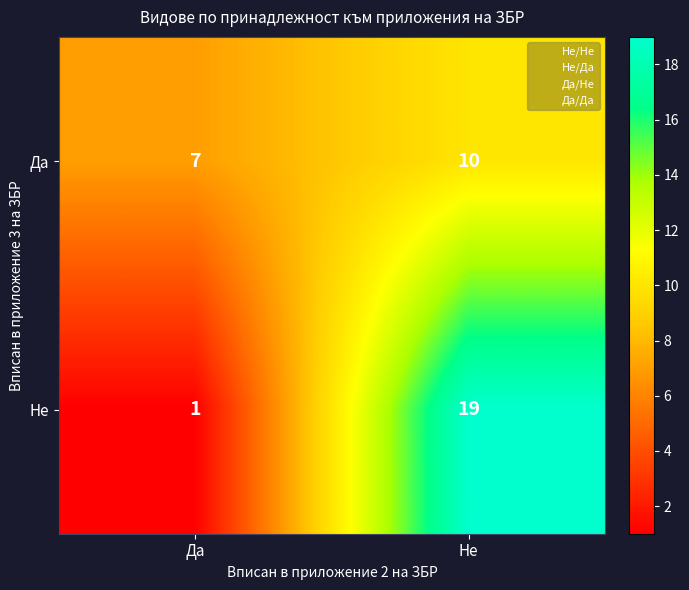

How many data points in Да are less than 10?

1